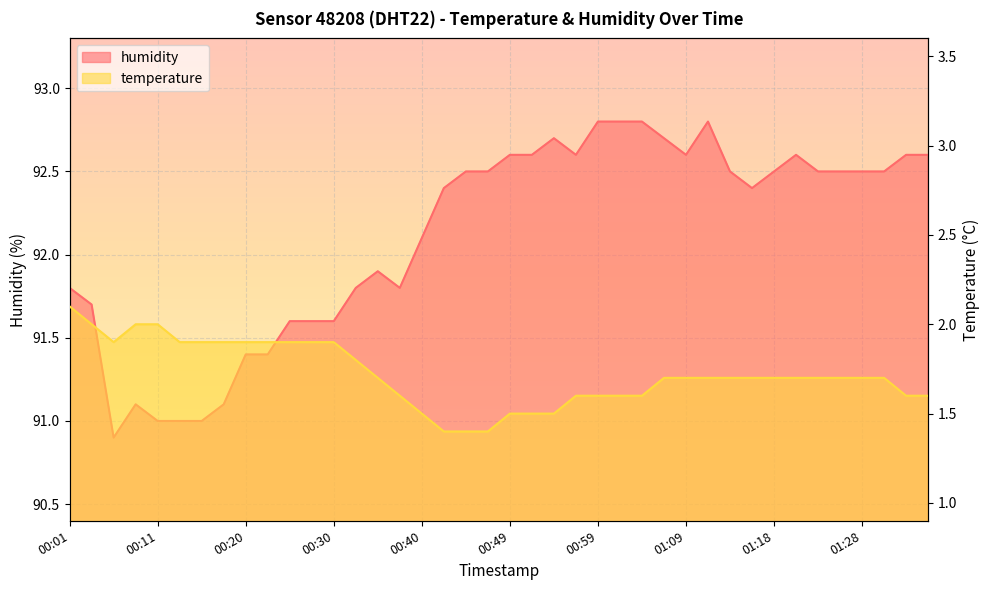

What is the average value of the temperature series?

1.7